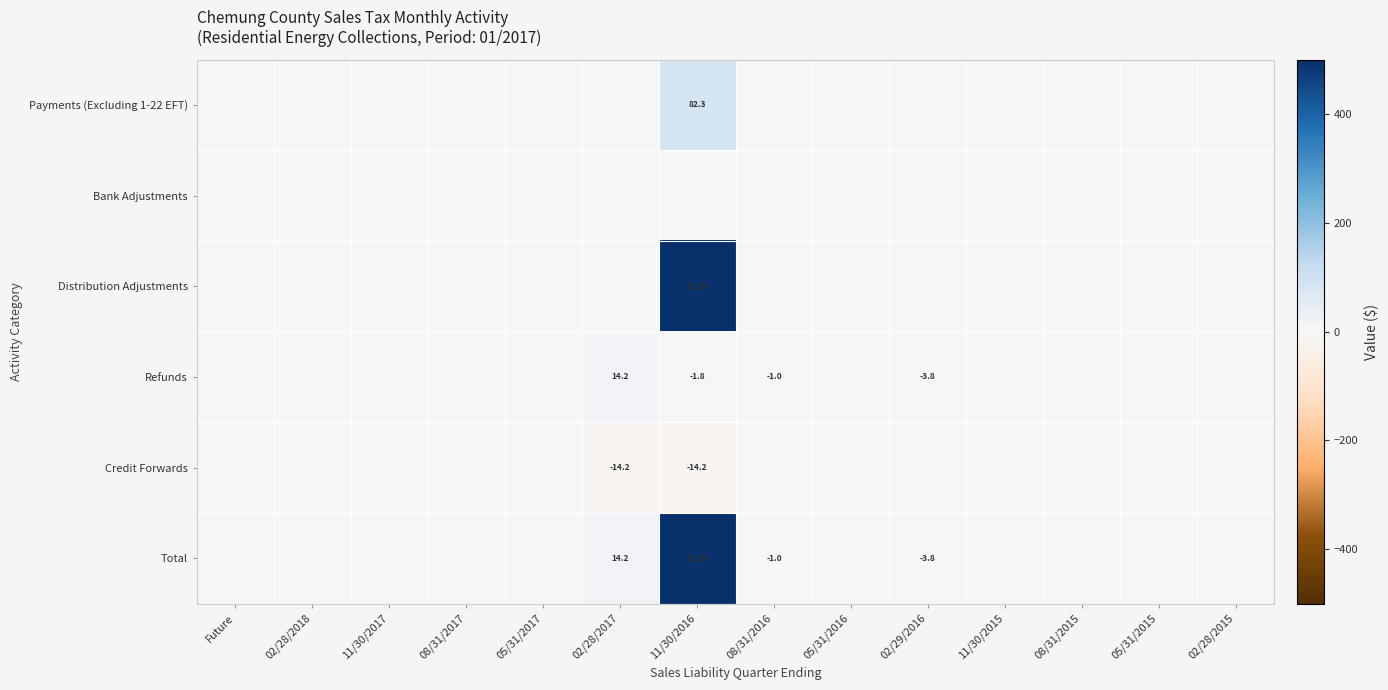

Rank the series by their maximum value, from highest to lowest.

Total, Distribution Adjustments, Payments (Excluding 1-22 EFT), Refunds, Bank Adjustments, Credit Forwards